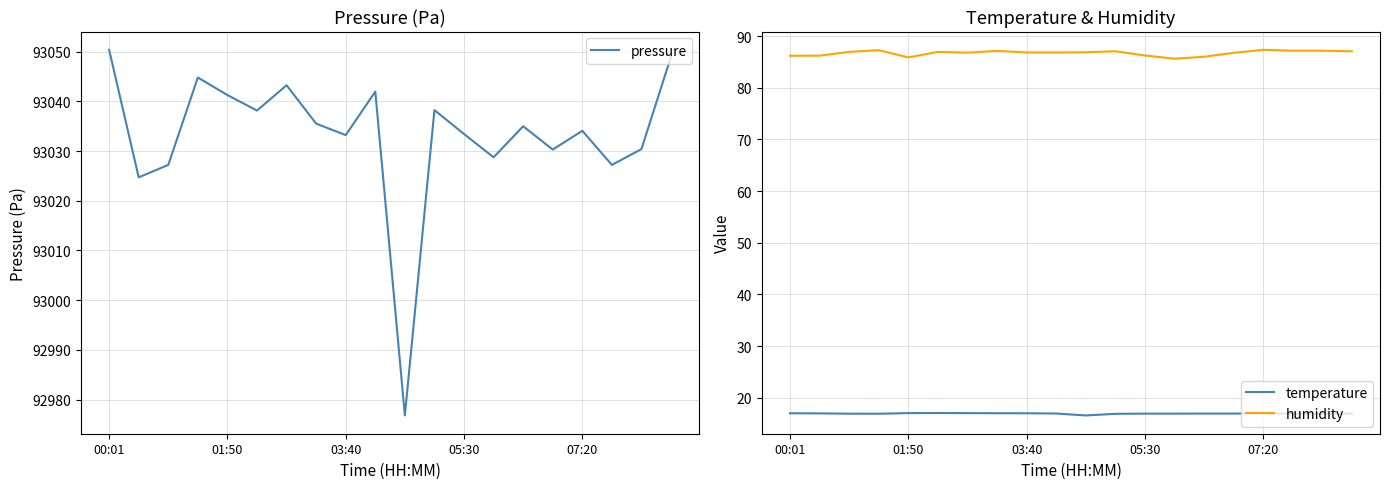

True or false: temperature and humidity intersect in this chart.

False